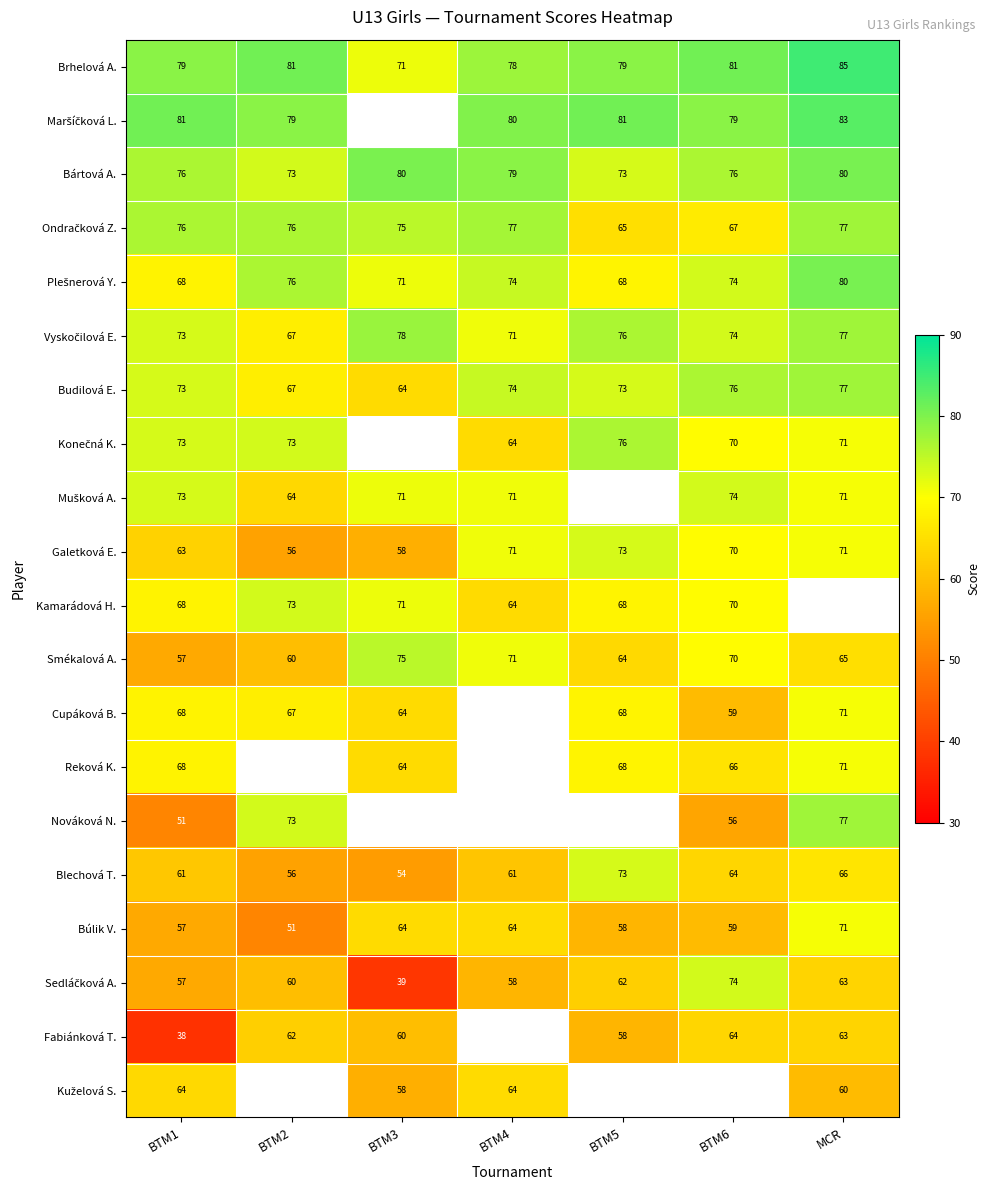

At how many categories does at least one series exceed 47?

7